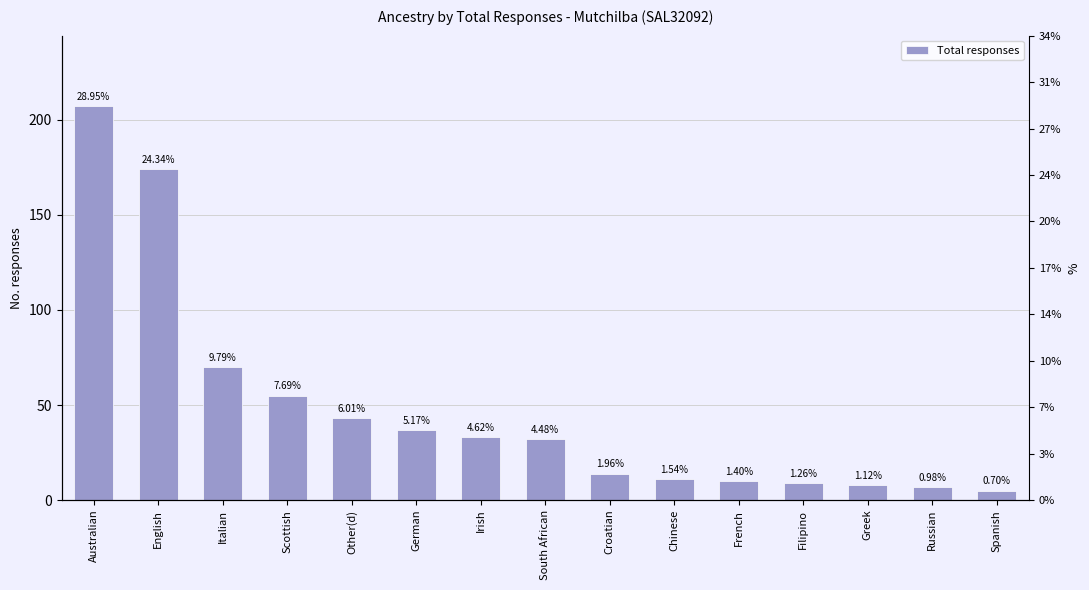

The value at Croatian is 7. True or false?

False